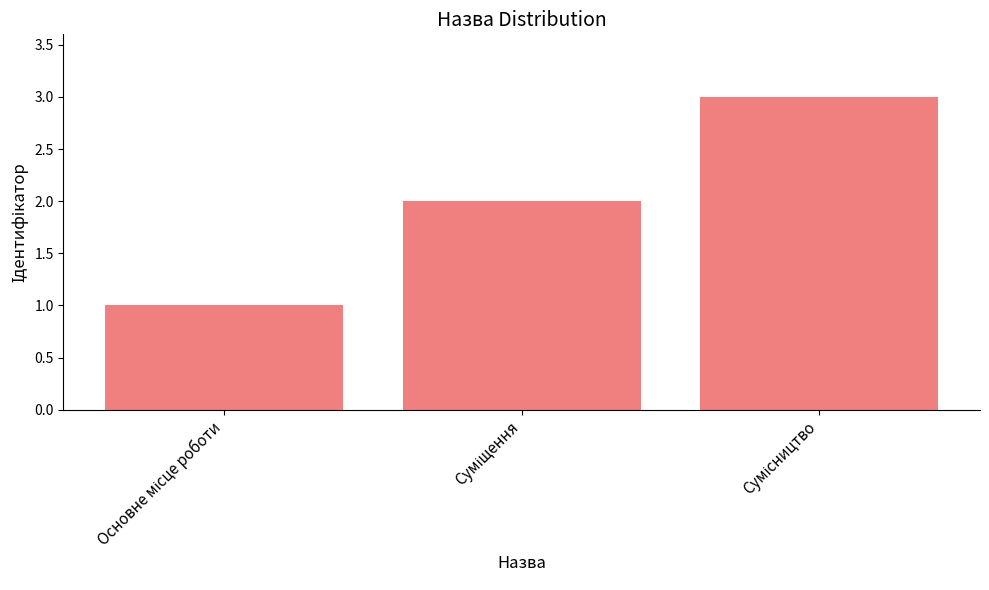

Reading left to right, what are all the values shown in this chart?

1	2	3